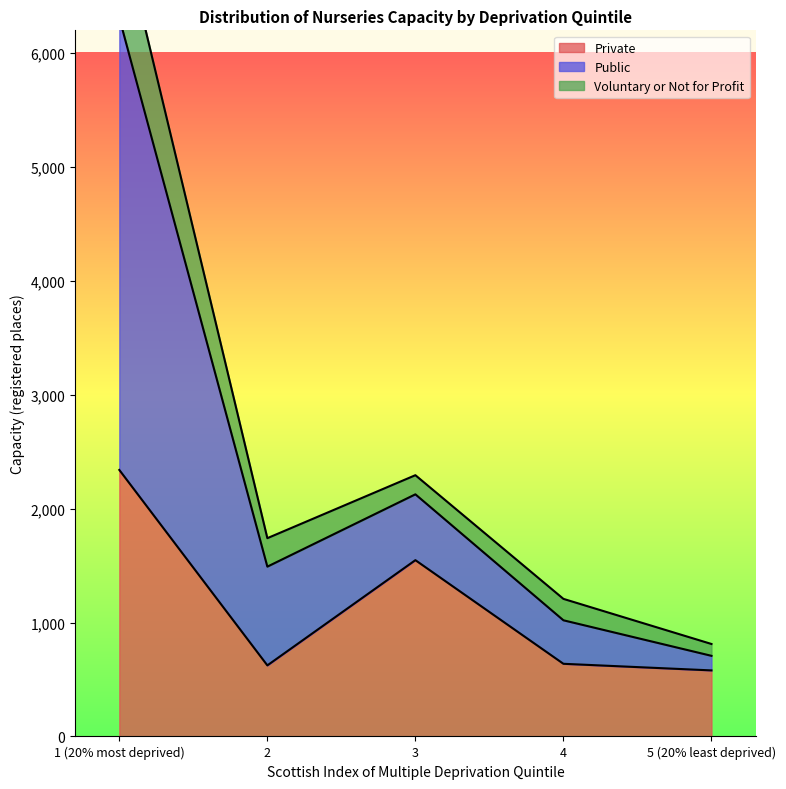

How many interior local peaks does the Private series have?

1